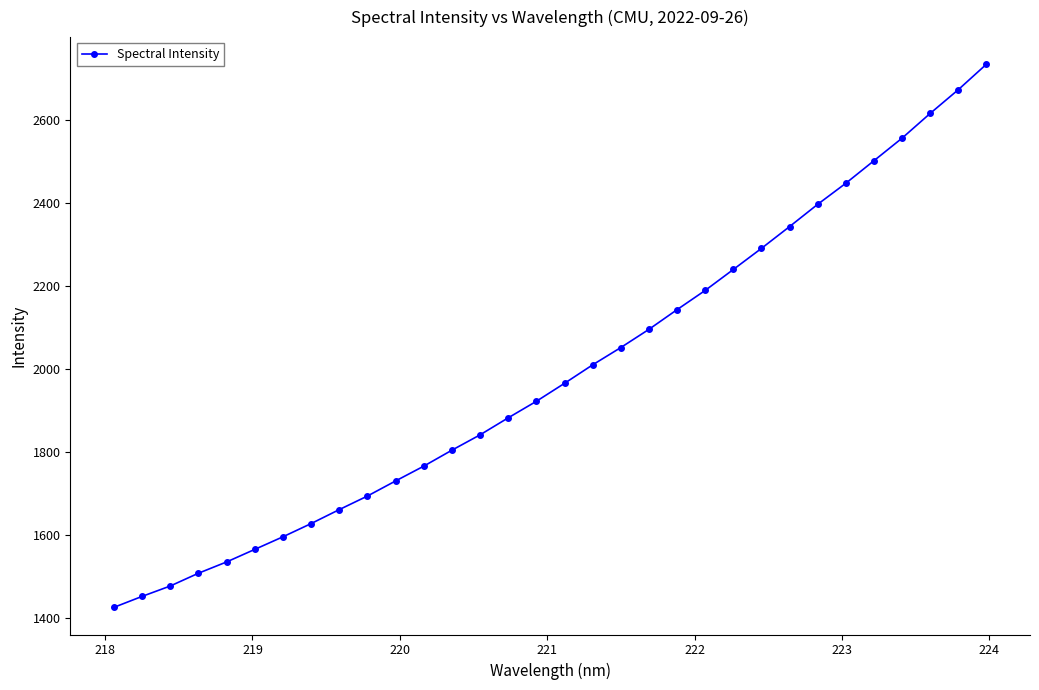

What is the value of the 8th point from the left?

1627.1